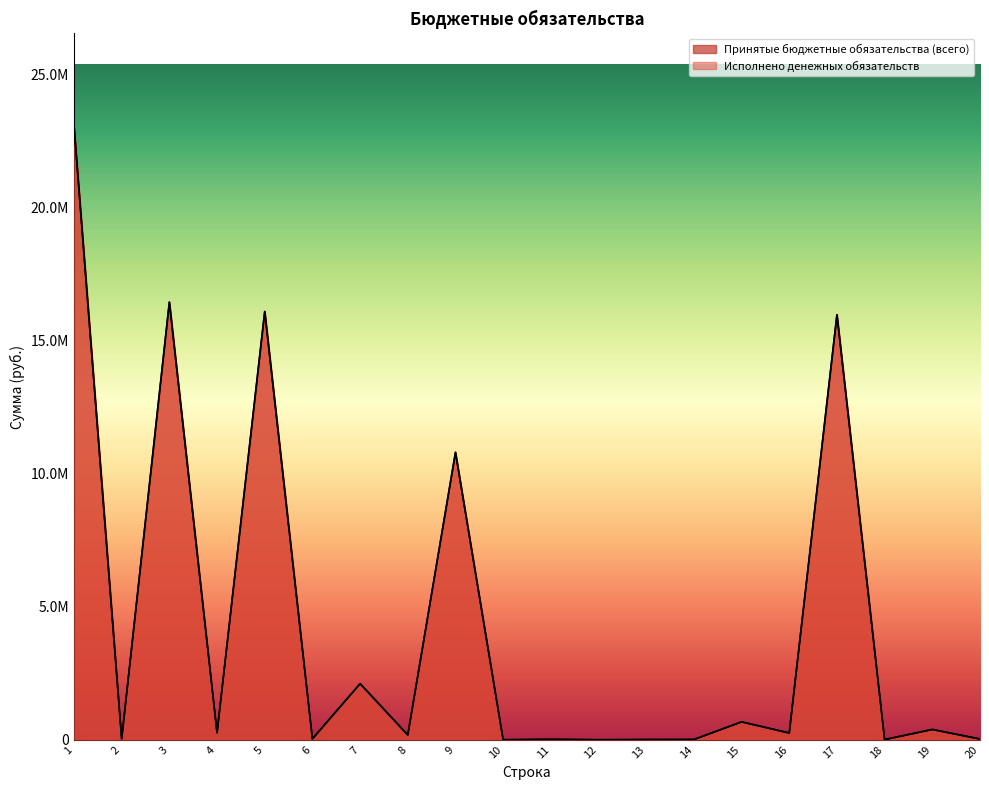

Which has a higher value, 20 or 4?

4